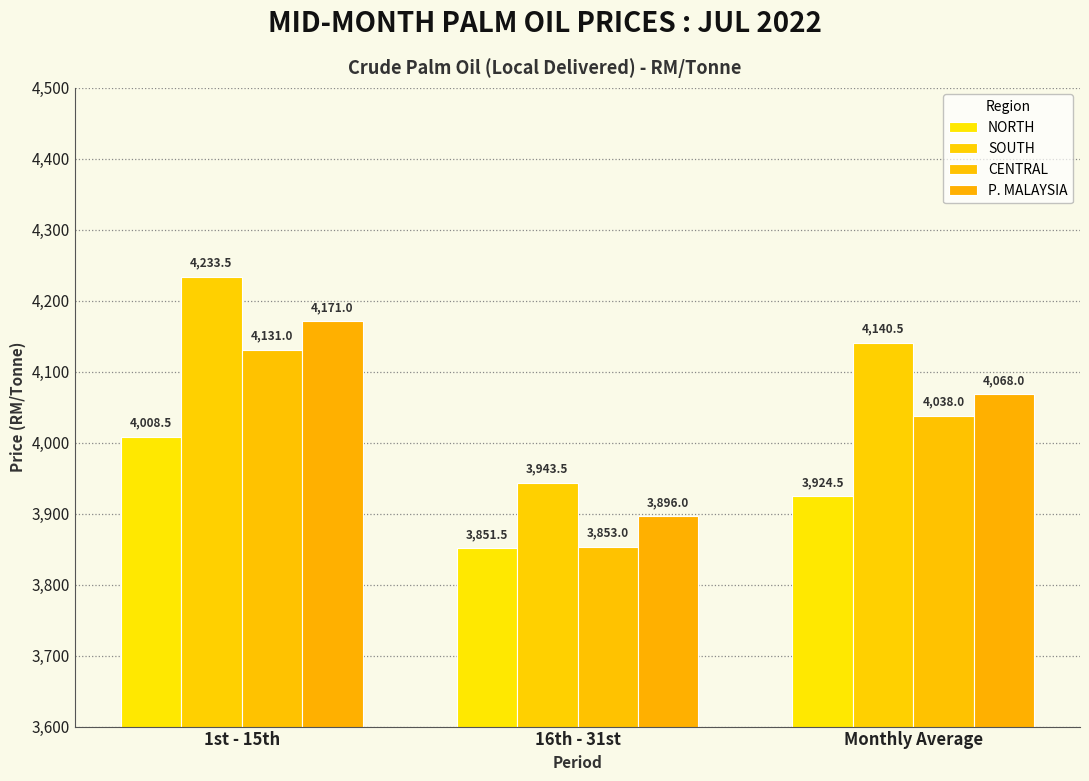

At which label is SOUTH closest to 4088?

Monthly Average